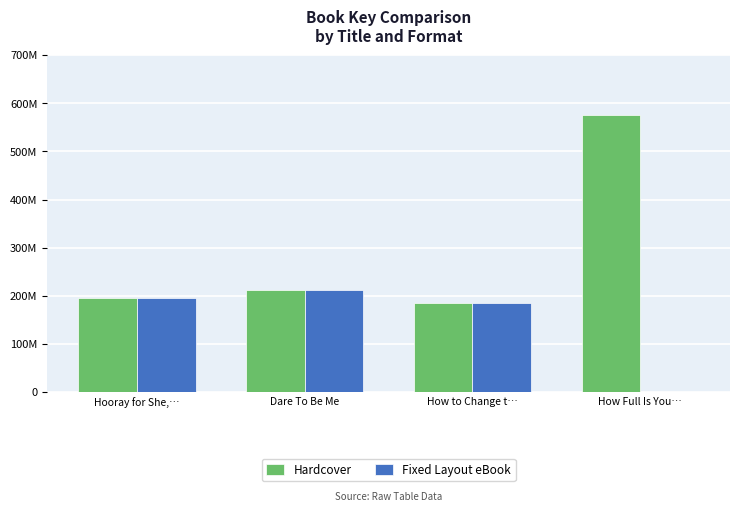

Does the chart contain stacked bars?

No